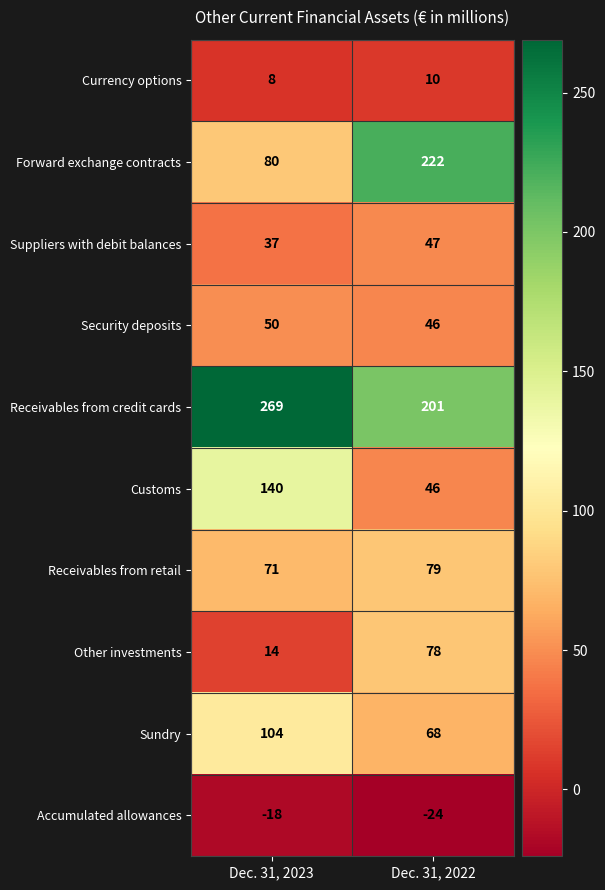

How many distinct data groups are displayed?

10